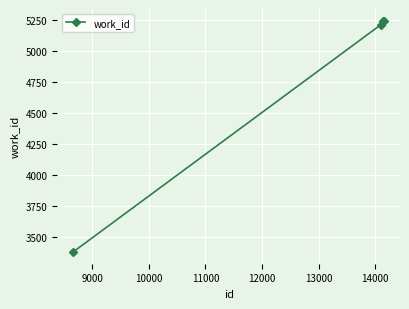

How many categories are shown in the chart?

4